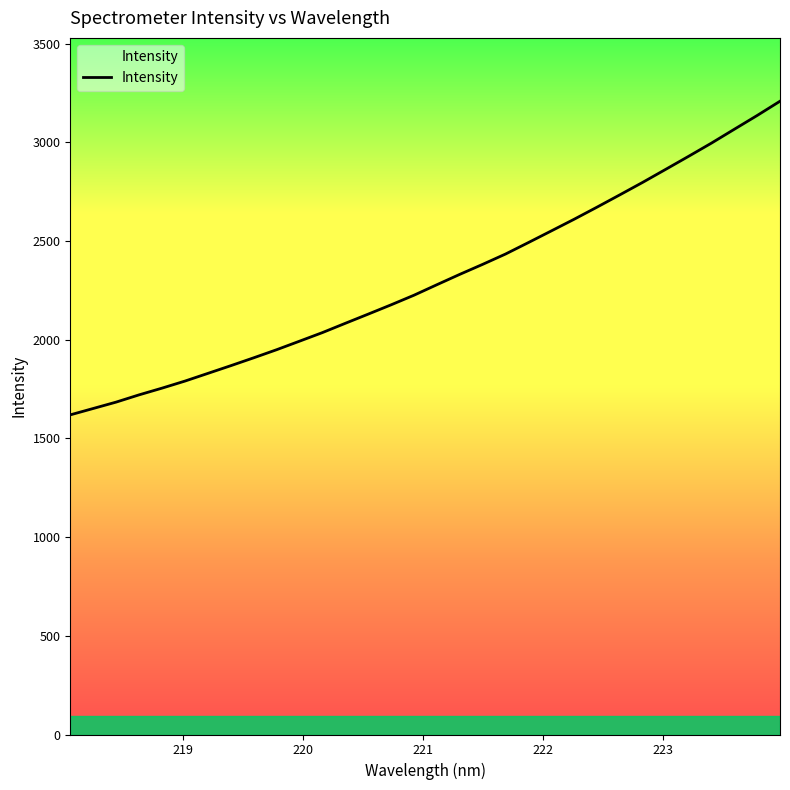

True or false: there are more than 0 points higher than both neighbors.

False